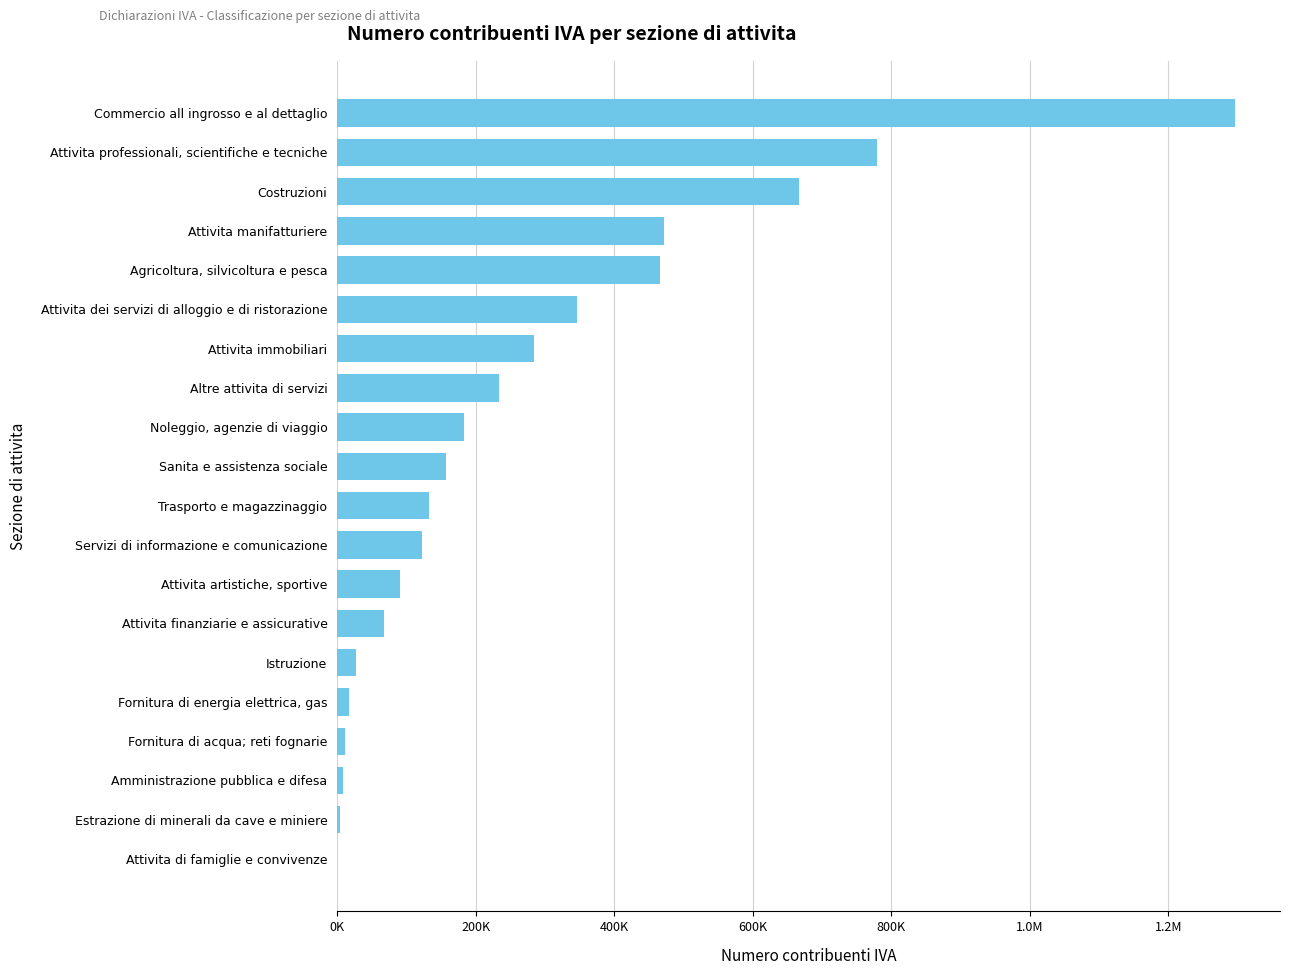

Are the bars horizontal?

Yes